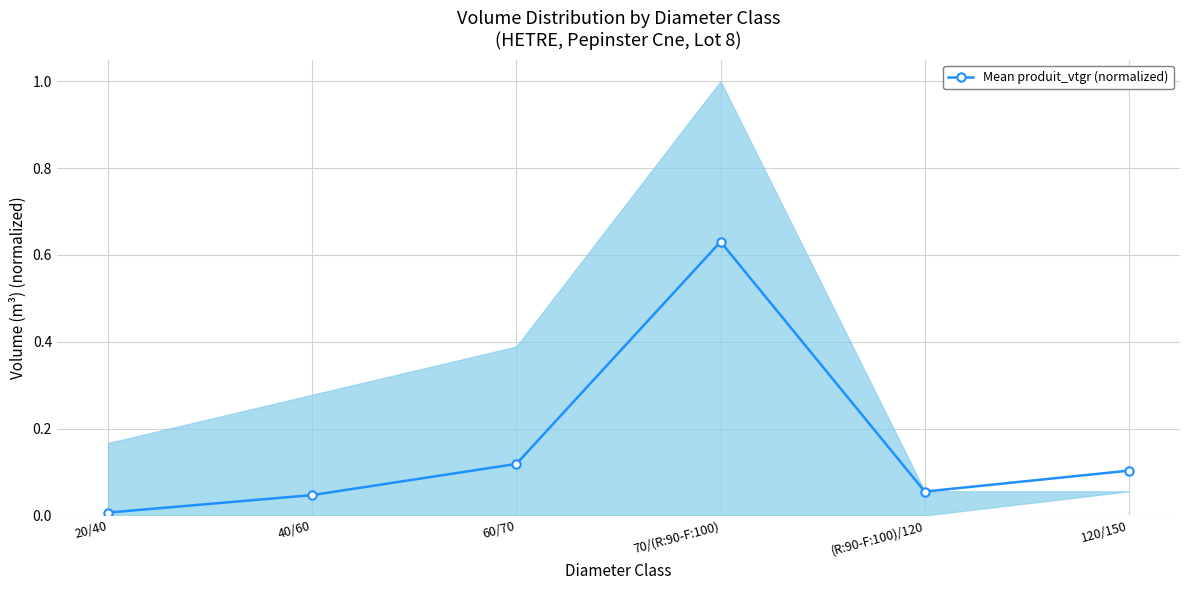

How many points are higher than both their immediate neighbors (excluding endpoints)?

1